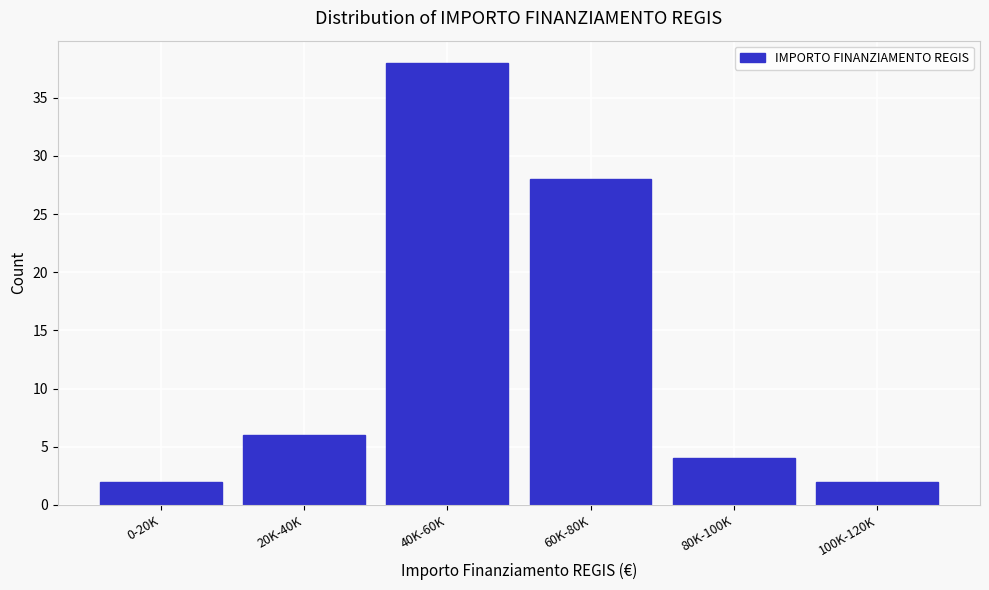

Reading right to left, transcribe all the data shown in this chart.

100K-120K=2	80K-100K=4	60K-80K=28	40K-60K=38	20K-40K=6	0-20K=2